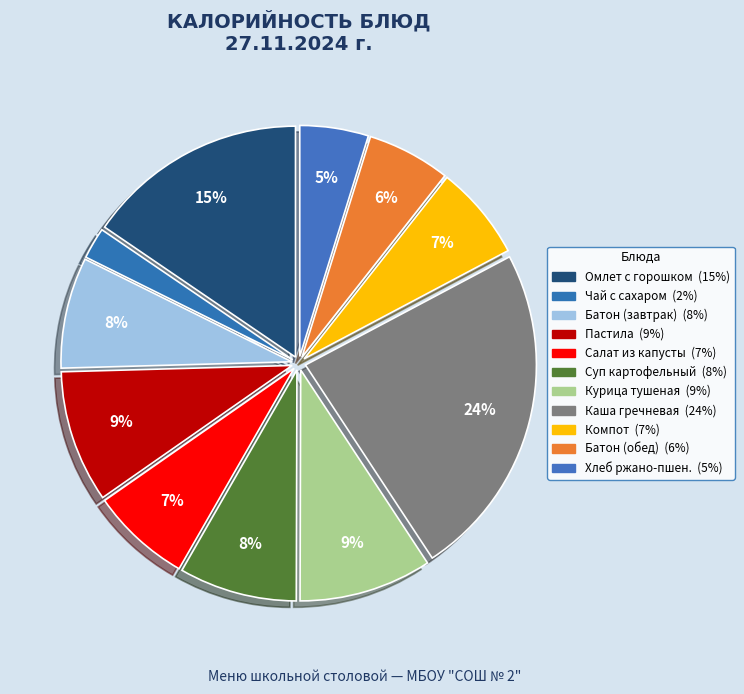

How many segments does this pie chart have?

11